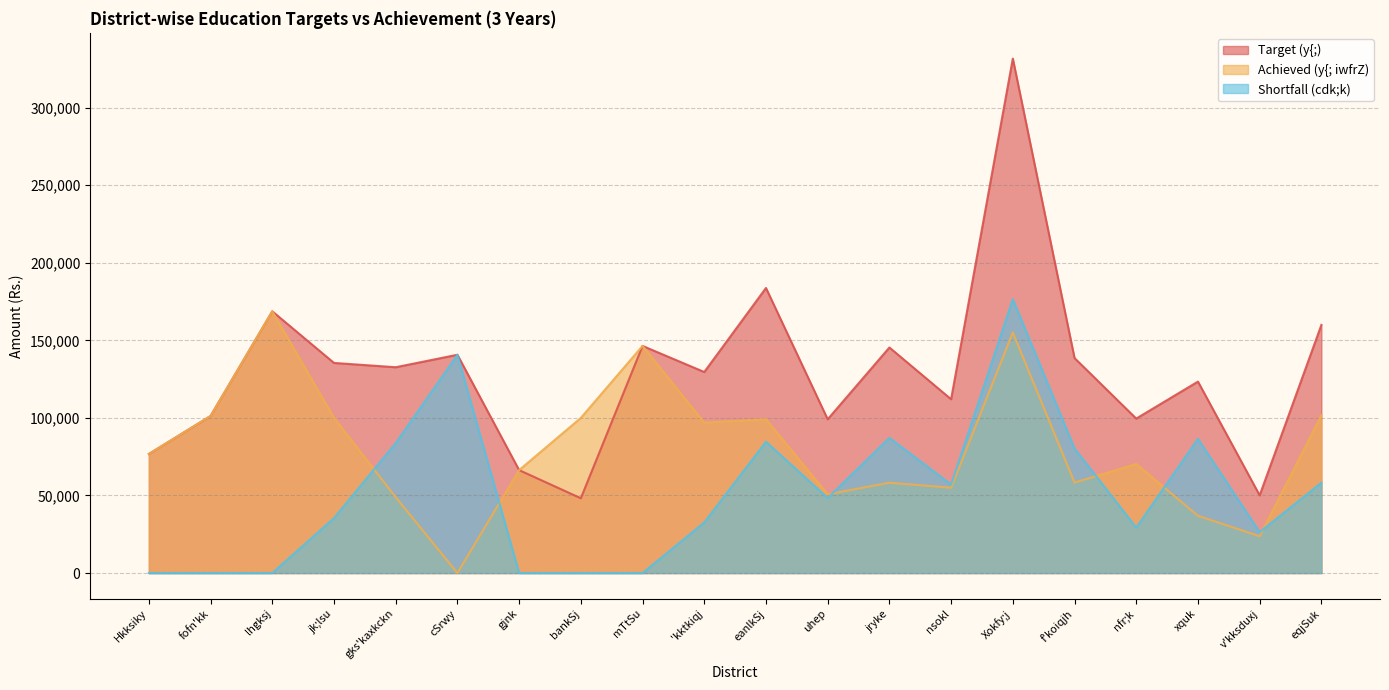

List the labels in order of Shortfall (cdk;k) value, largest first.

Xokfy;j, cSrwy, jryke, xquk, eanlkSj, gks'kaxkckn, f'koiqjh, eqjSuk, nsokl, uhep, jk;lsu, 'kktkiqj, nfr;k, v'kksduxj, Hkksiky, fofn'kk, lhgksj, gjnk, bankSj, mTtSu